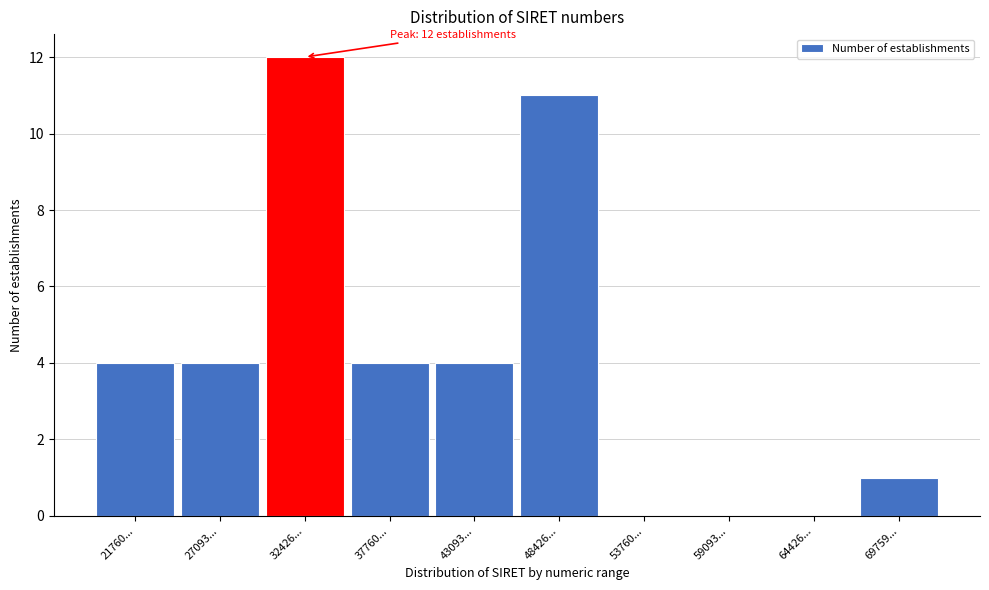

Reading left to right, list all the values displayed in this chart.

21760...=4	27093...=4	32426...=12	37760...=4	43093...=4	48426...=11	53760...=0	59093...=0	64426...=0	69759...=1